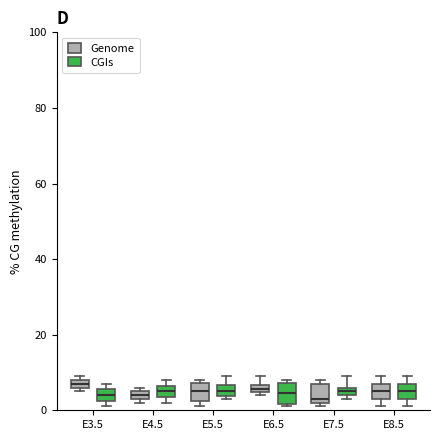

Where does the upper whisker of the box for E6.5 (Genome) end on the y-axis? The values are not printed on the chart, so give them approximately, as read against the axis.

10